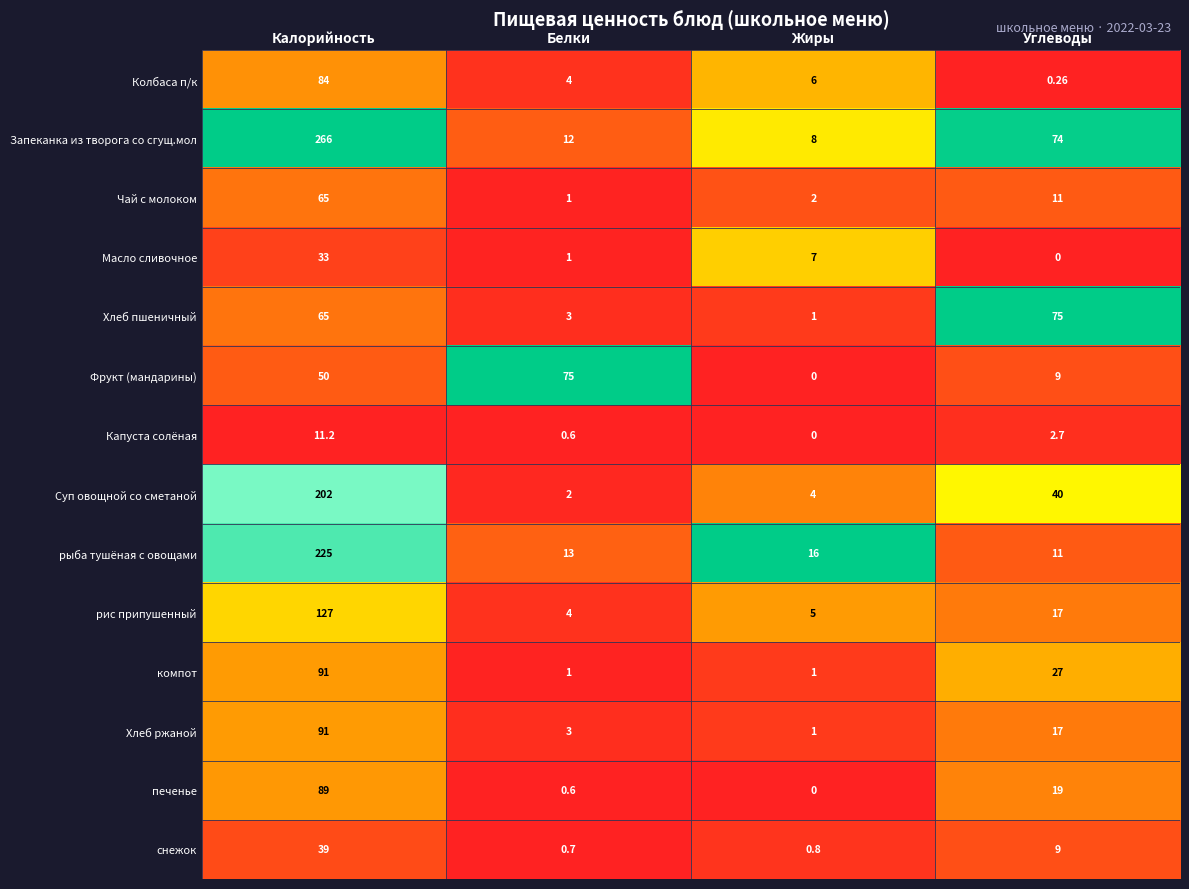

Count the number of categories in the chart.

4